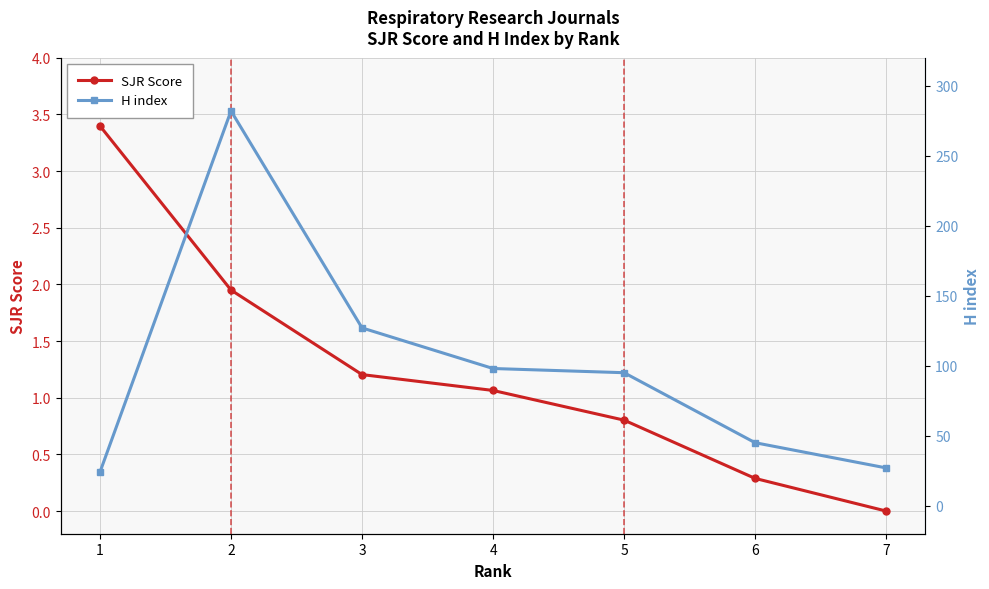

Count the number of data series in this chart.

2